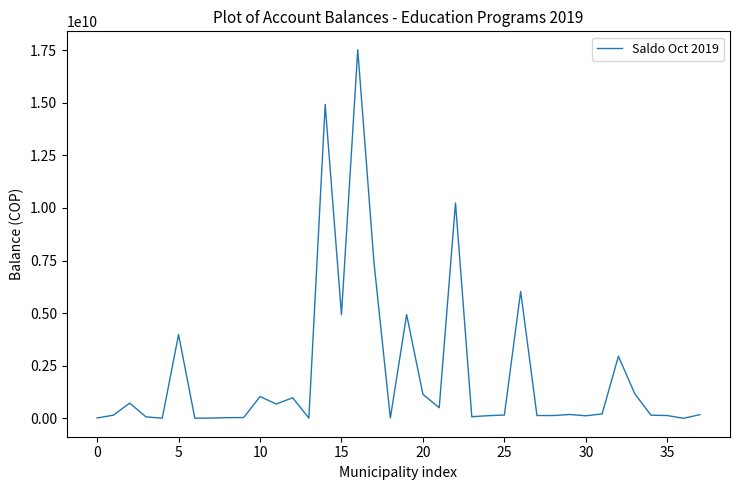

What is the maximum value shown in the chart?

17517150519